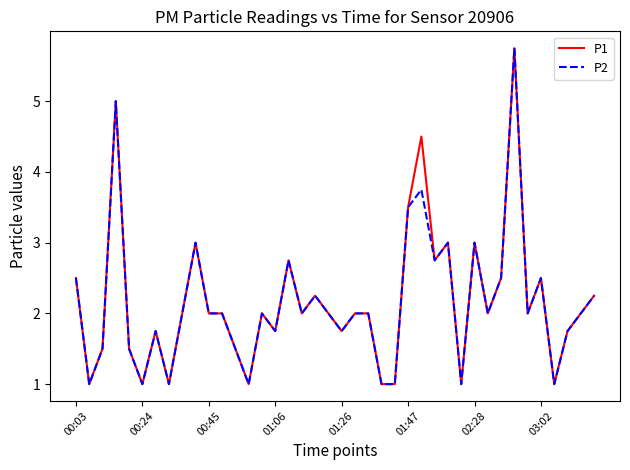

Does the chart display data point markers on the line(s)?

No